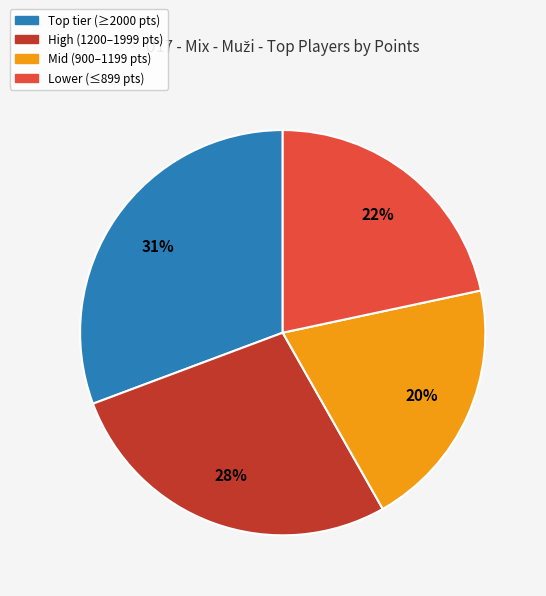

True or false: High (1200–1999 pts) accounts for 21% of the total.

False